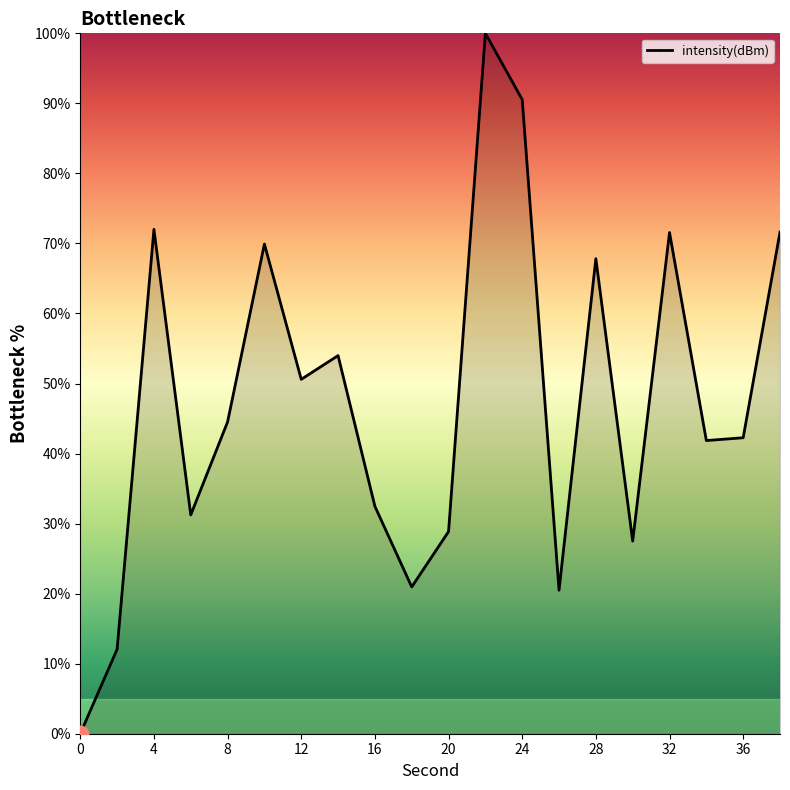

What is the maximum value shown in the chart?

100.0